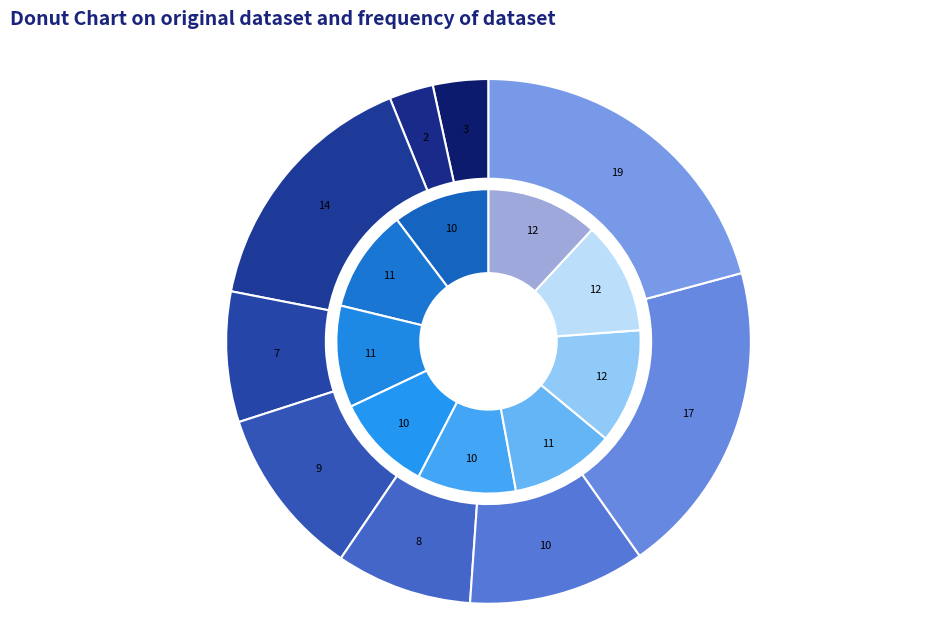

To the nearest percent, what percentage of the pie is mass?

3%